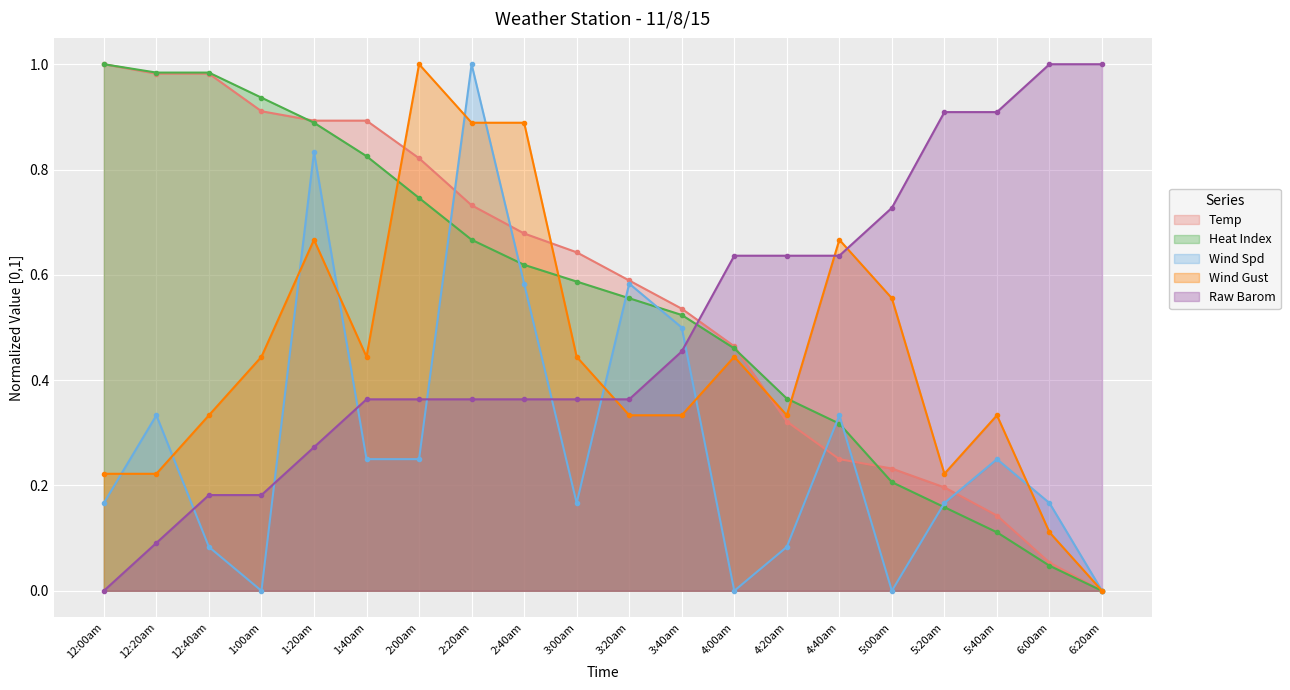

Which series has the largest range (max minus min)?

Temp